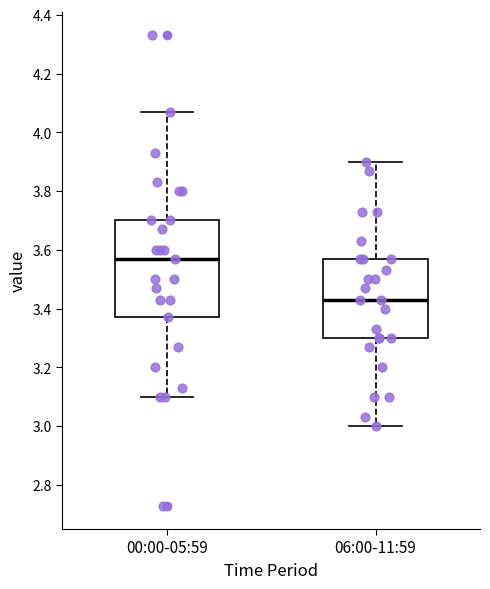

Comparing the boxes themselves (not the whiskers), which one is the tallest?

00:00-05:59